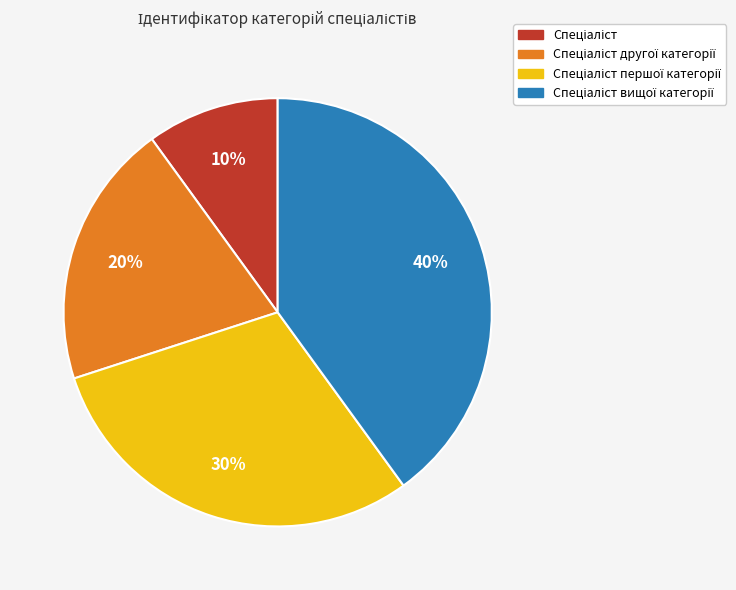

Is there a majority slice in this chart?

No